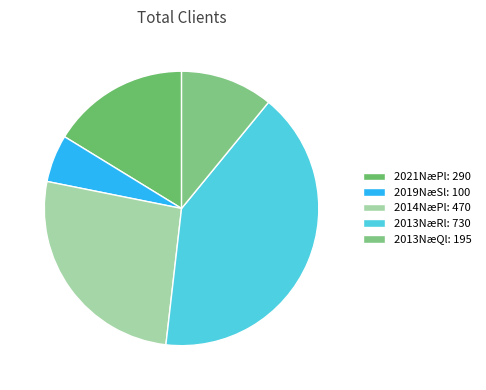

To the nearest percent, what is the difference between the largest and smallest slice percentages?

35%